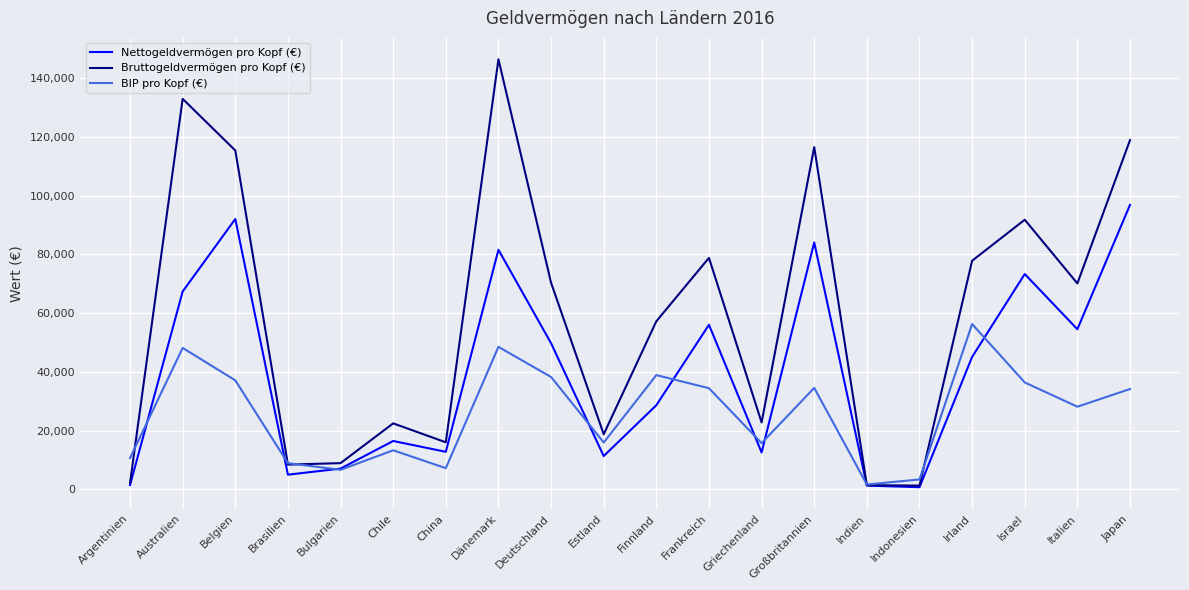

The BIP pro Kopf (€) series shows 9035 at Belgien. True or false?

False